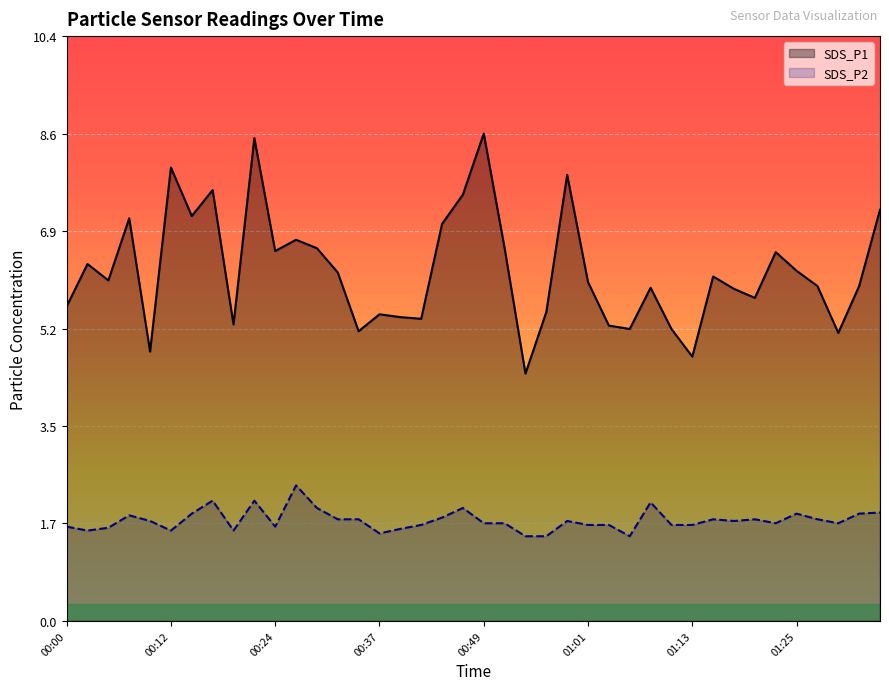

At 34, list the series in order from largest to smallest.

SDS_P1, SDS_P2